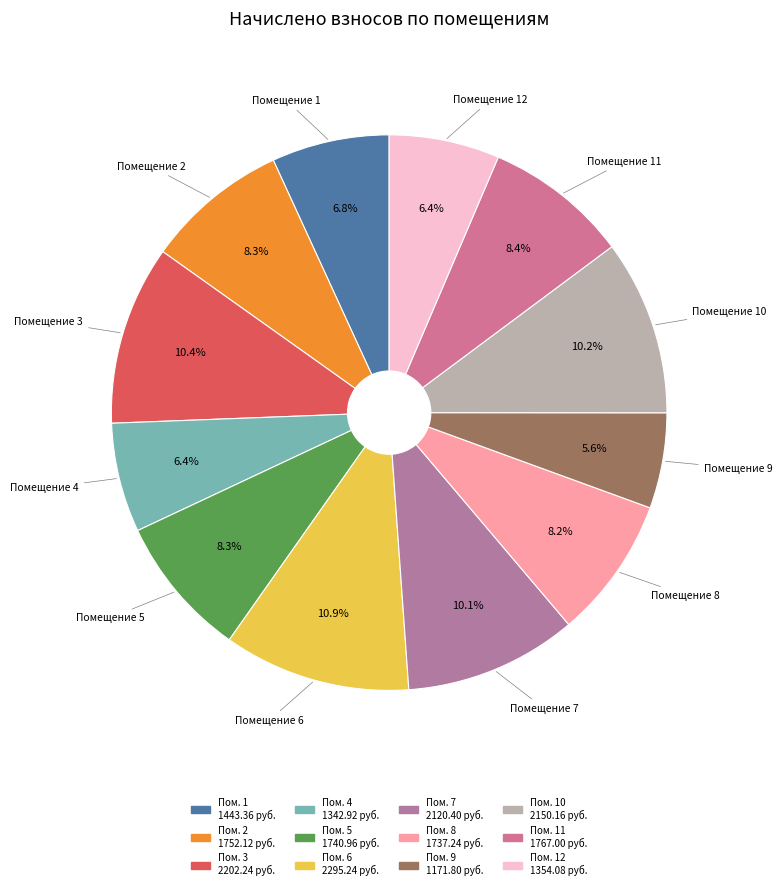

How many segments does this pie chart have?

12